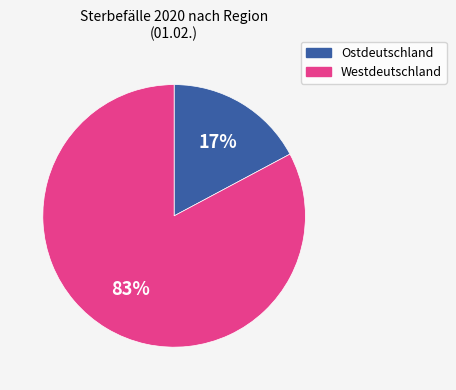

Which has a higher value, Ostdeutschland or Westdeutschland?

Westdeutschland